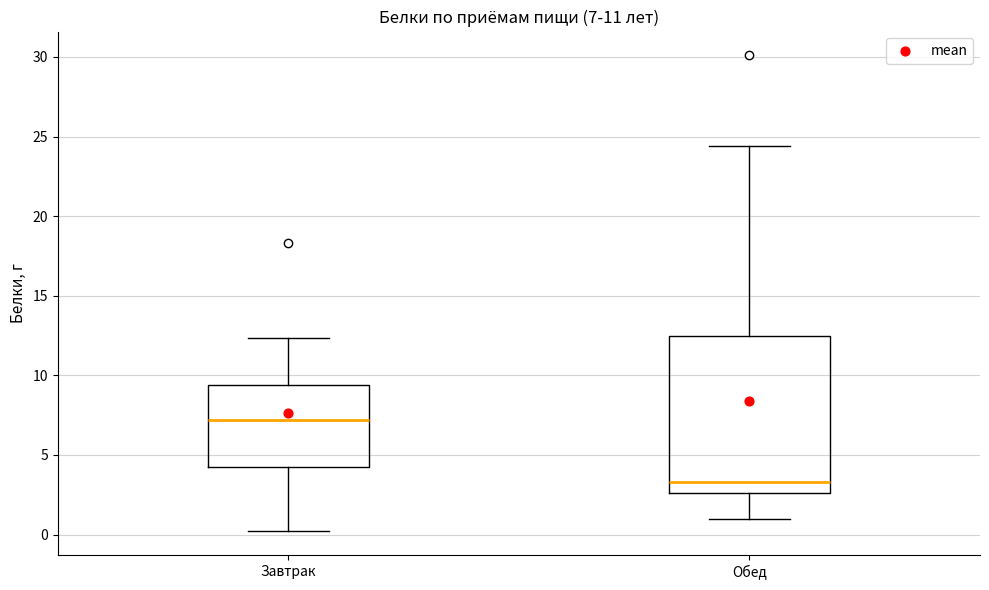

Comparing the boxes themselves (not the whiskers), which one is the tallest?

Обед